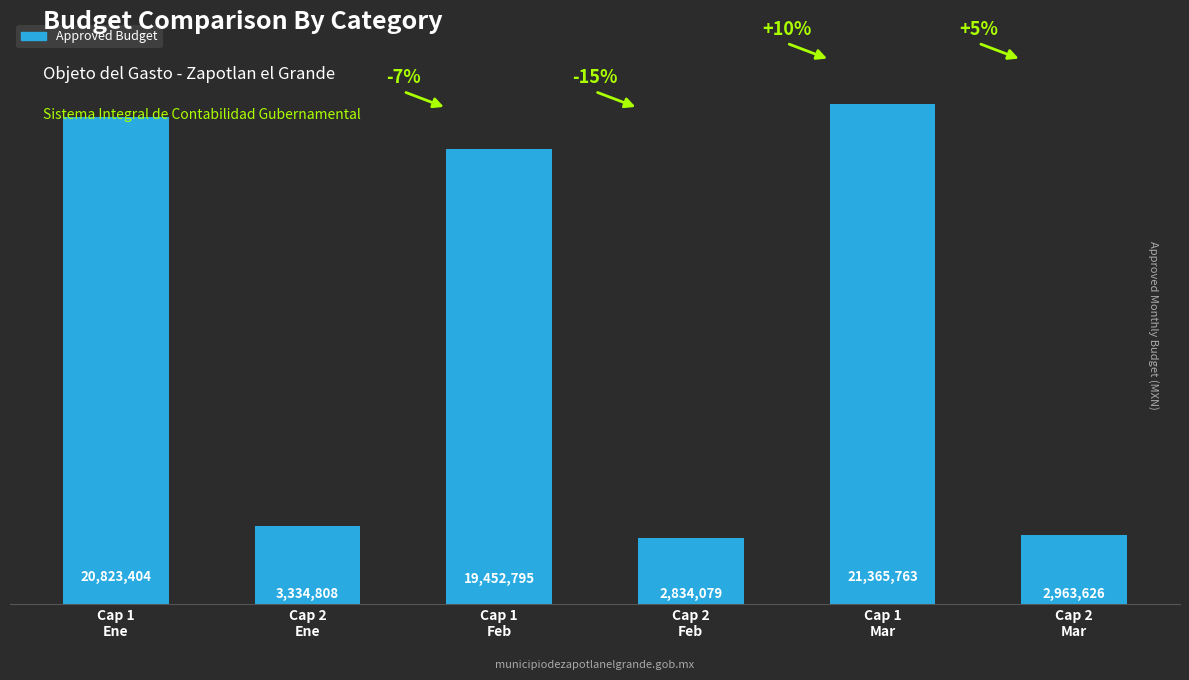

Are the bars grouped side by side (vs. stacked)?

No